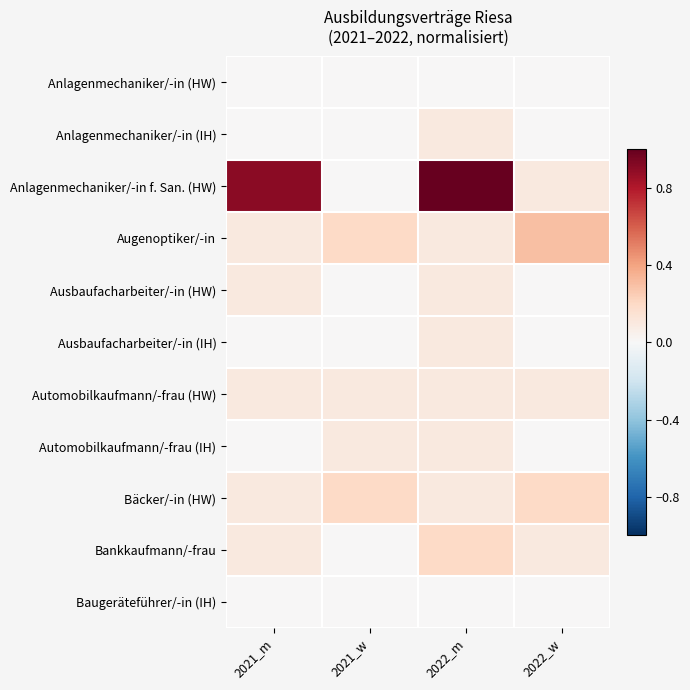

At which category is the sum across all series the highest?

2022_m